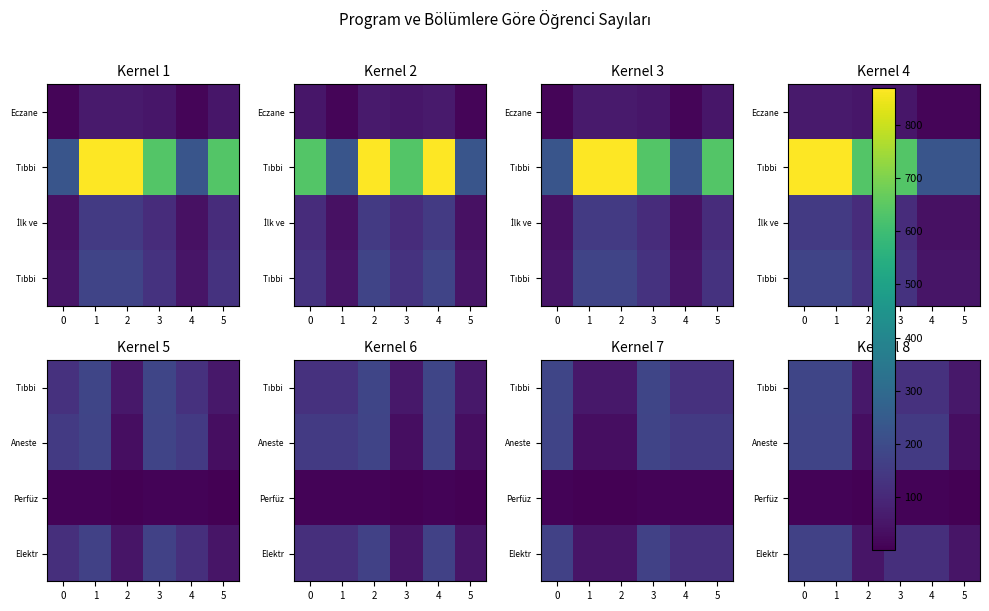

At 4, list the series in order from smallest to largest.

row_2, row_3, row_0, row_1